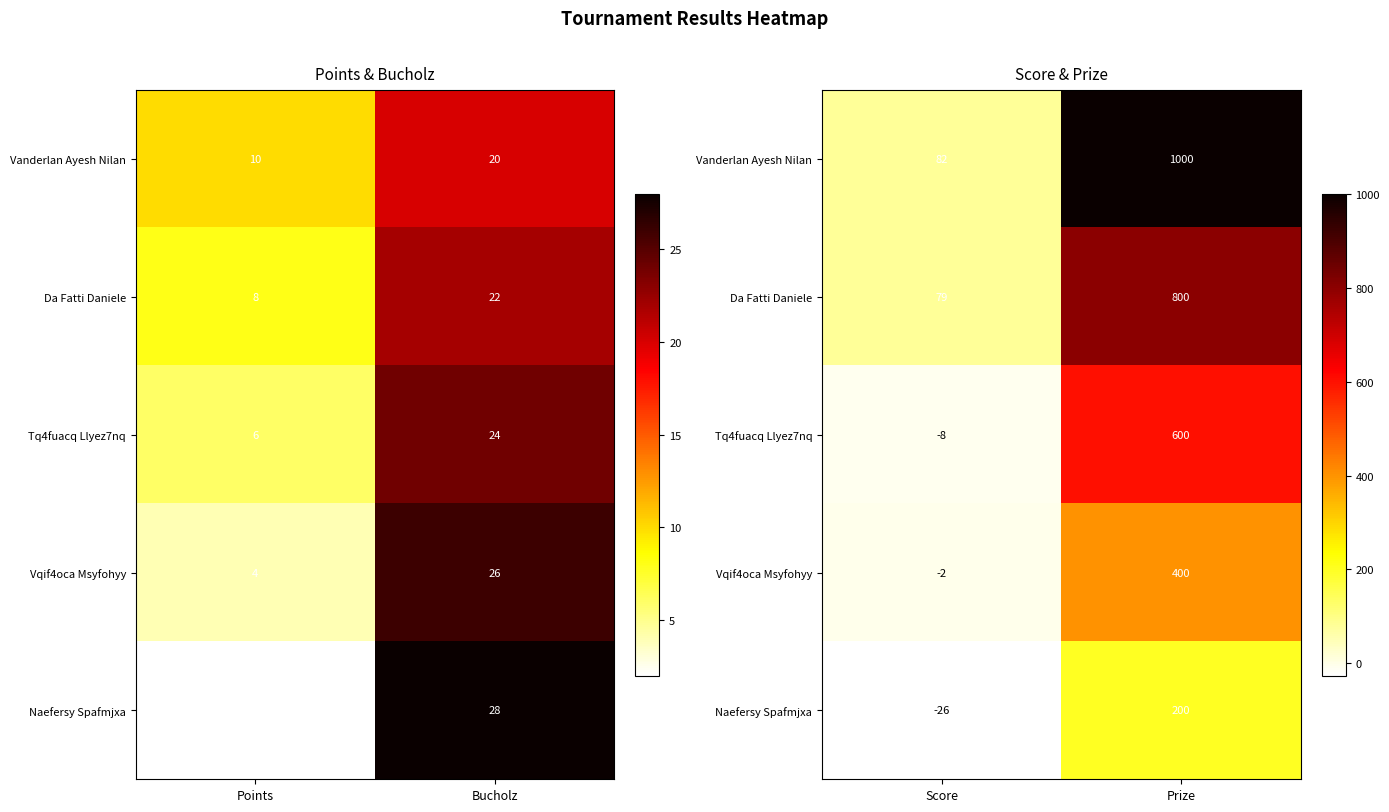

Which series has the largest range (max minus min)?

Vanderlan Ayesh Nilan